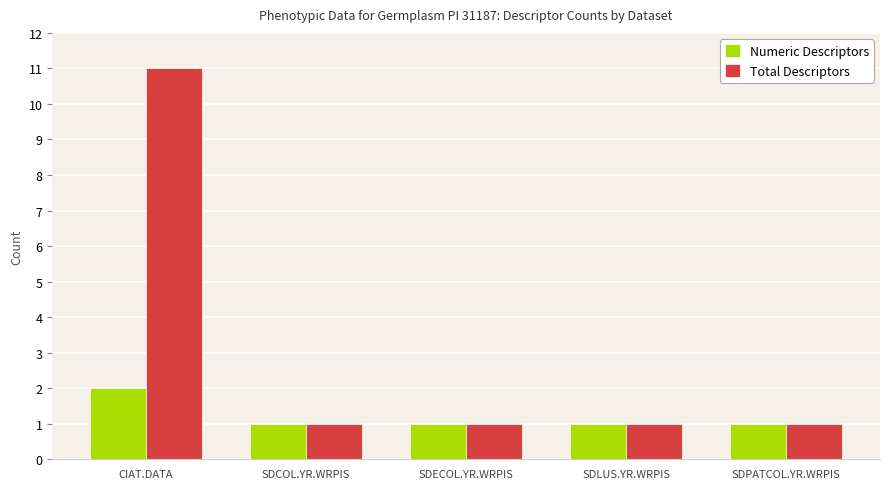

At which category is the sum across all series the highest?

CIAT.DATA